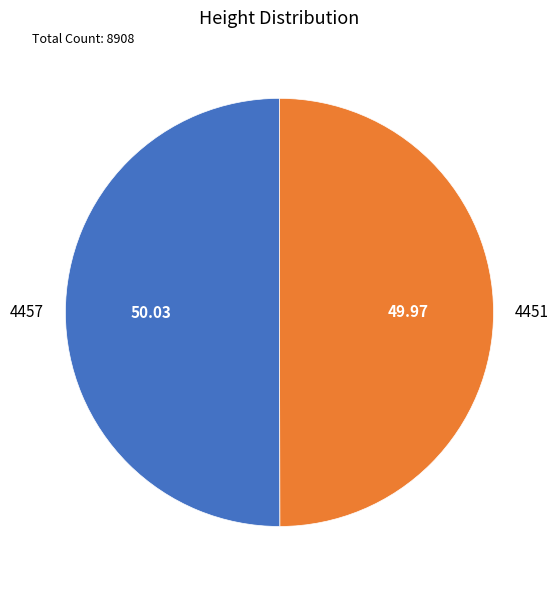

Count the number of slices in the pie.

2